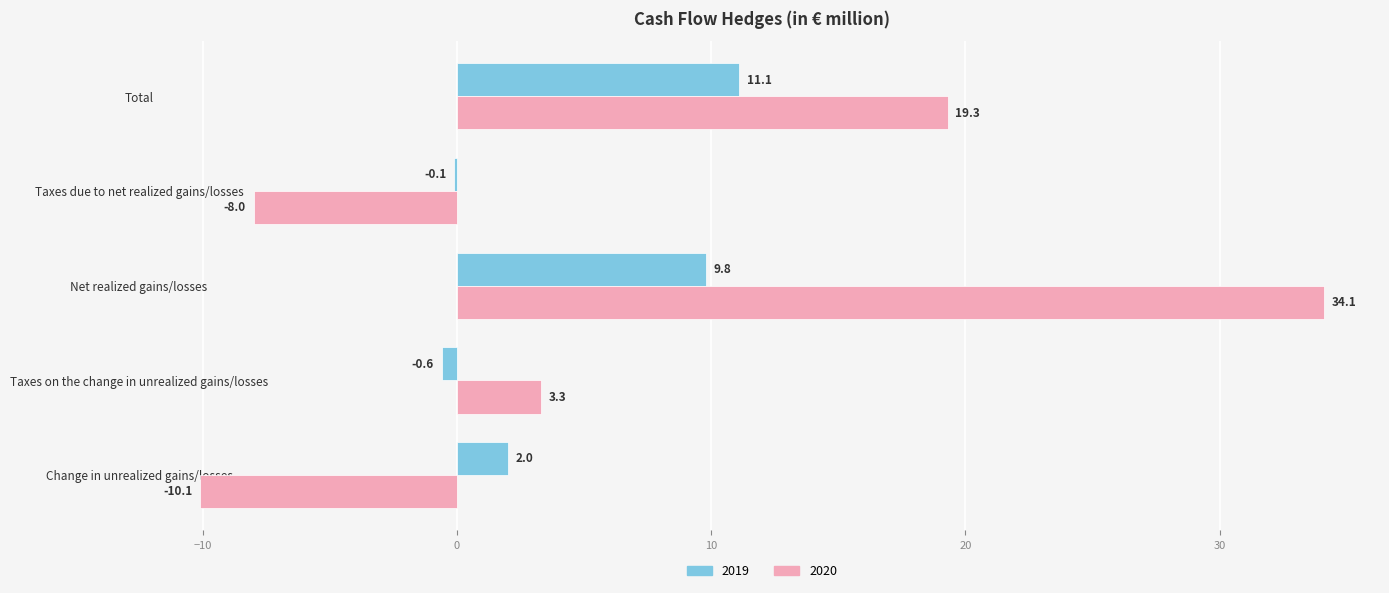

Is it true that 2019 equals -0.1 at Taxes due to net realized gains/losses?

True